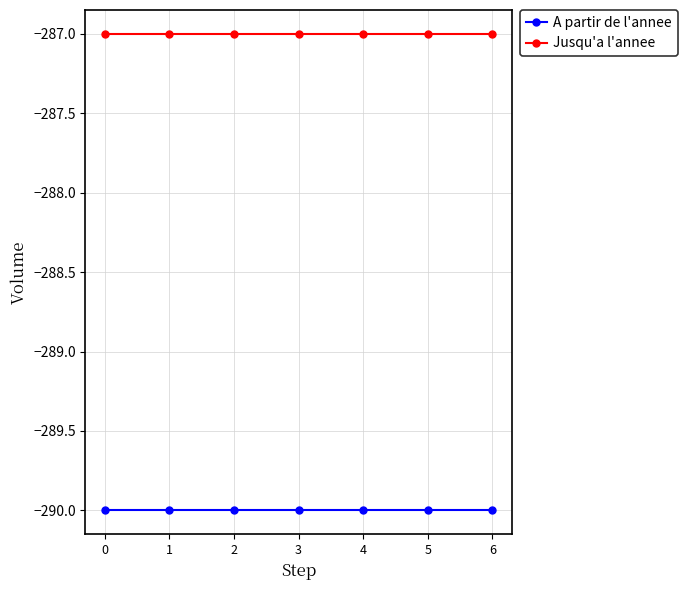

What is the value of the A partir de l'annee point at the 1st from the left?

-290